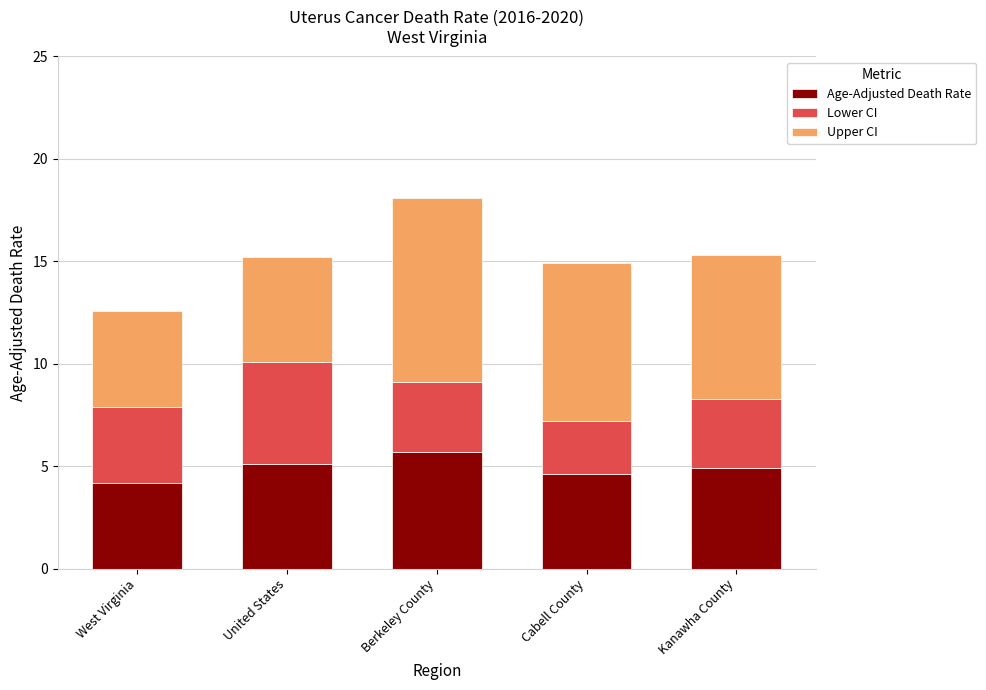

What is the sum of all Age-Adjusted Death Rate values?

24.5